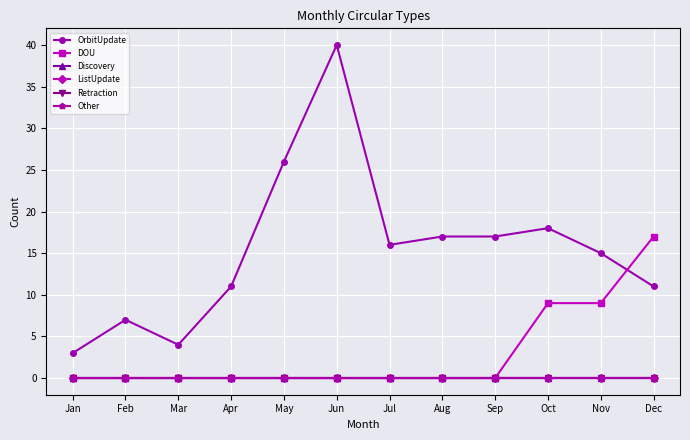

True or false: DOU and Retraction intersect in this chart.

False